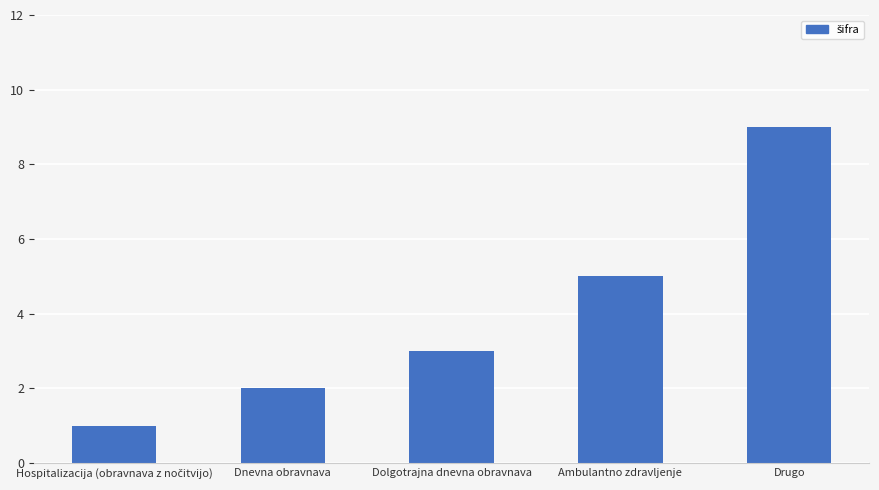

Which has a higher value, Ambulantno zdravljenje or Dolgotrajna dnevna obravnava?

Ambulantno zdravljenje